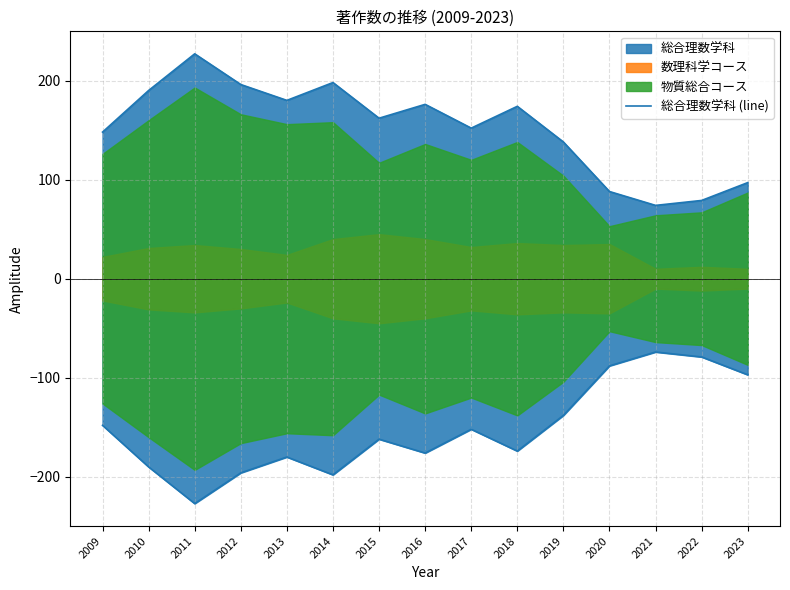

Reading left to right, transcribe all the data shown in this chart.

148	190	227	196	180	198	162	176	152	174	138	88	74	79	97